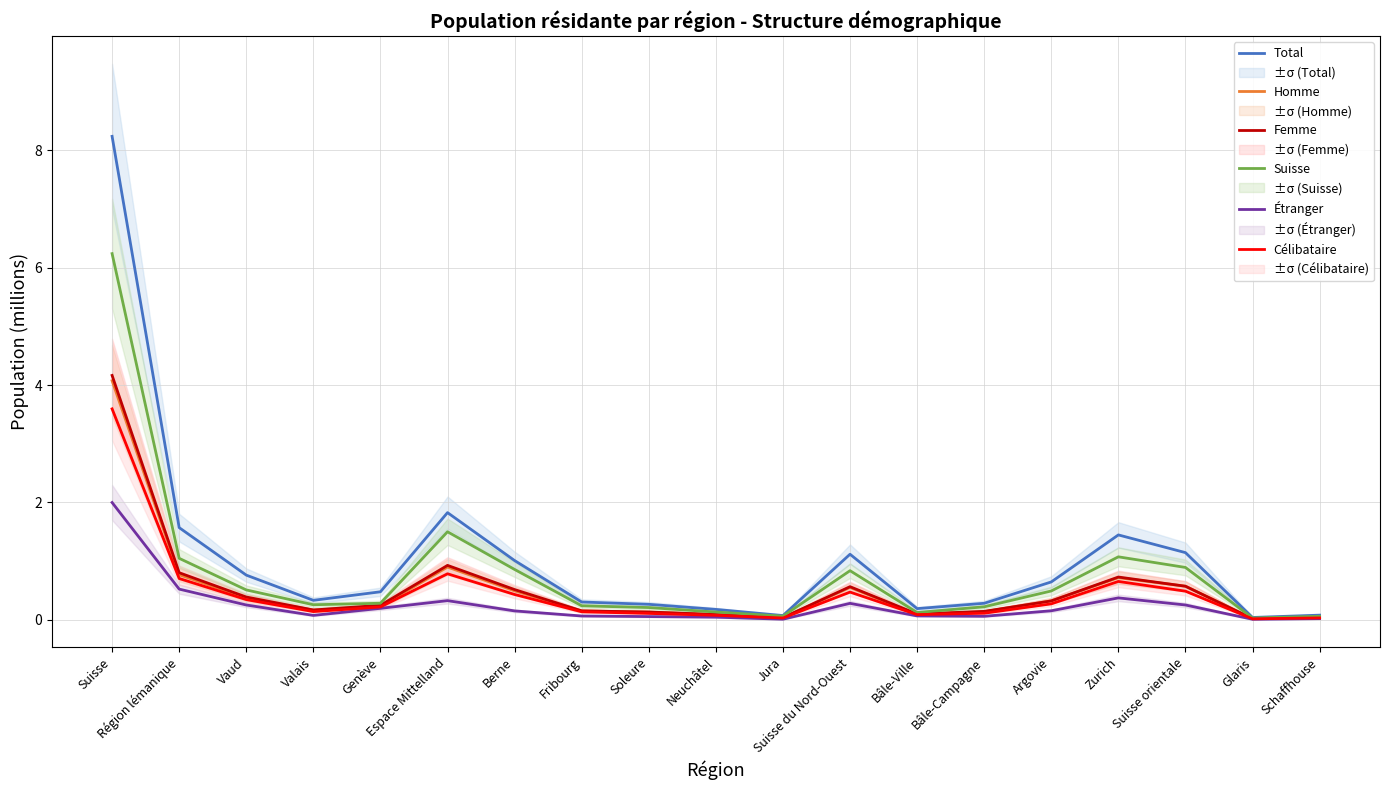

The value of Célibataire at Suisse is 5.6. True or false?

False